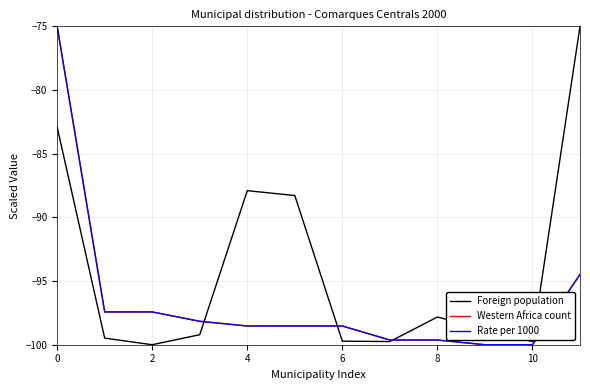

Which series has the largest total across all categories?

Foreign population